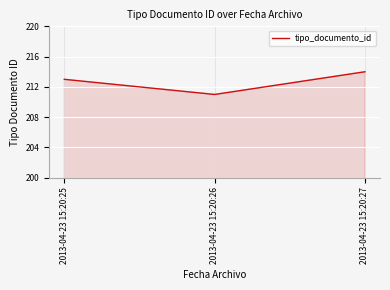

Which label corresponds to the largest value in the chart?

2013-04-23 15:20:27